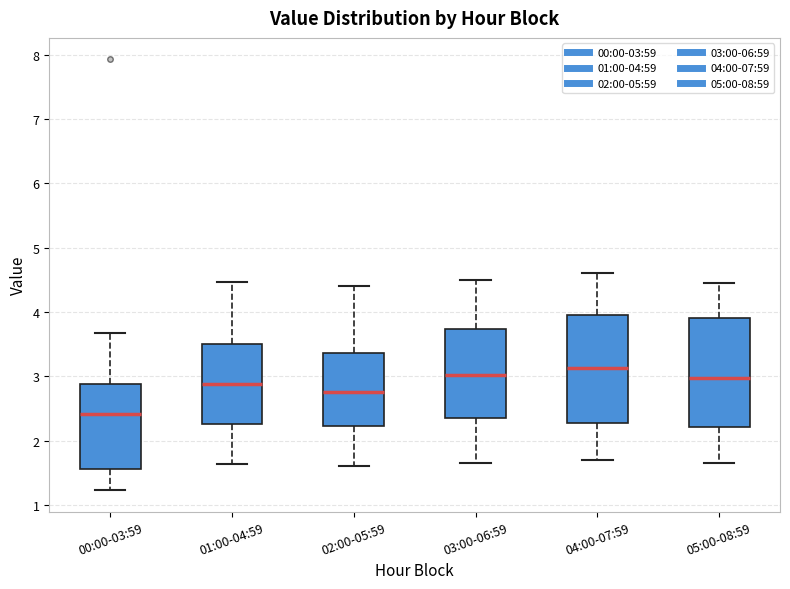

Where does the lower whisker of the box for 02:00-05:59 end on the y-axis? The values are not printed on the chart, so give them approximately, as read against the axis.

1.6